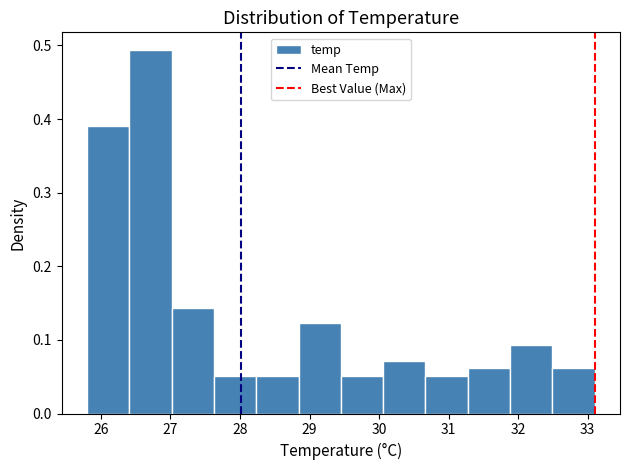

Which range on the x-axis has the tallest bar?

26.4 to 27.0